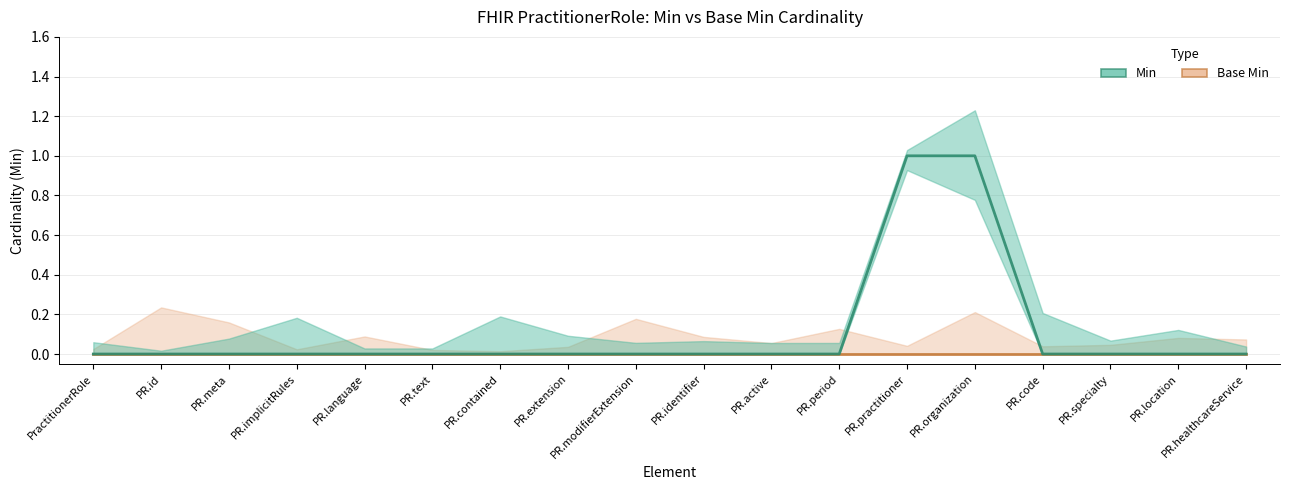

Reading right to left, list all the values displayed in this chart.

Base Min: PR.healthcareService=0	PR.location=0	PR.specialty=0	PR.code=0	PR.organization=0	PR.practitioner=0	PR.period=0	PR.active=0	PR.identifier=0	PR.modifierExtension=0	PR.extension=0	PR.contained=0	PR.text=0	PR.language=0	PR.implicitRules=0	PR.meta=0	PR.id=0	PractitionerRole=0
Min: PR.healthcareService=0	PR.location=0	PR.specialty=0	PR.code=0	PR.organization=1	PR.practitioner=1	PR.period=0	PR.active=0	PR.identifier=0	PR.modifierExtension=0	PR.extension=0	PR.contained=0	PR.text=0	PR.language=0	PR.implicitRules=0	PR.meta=0	PR.id=0	PractitionerRole=0